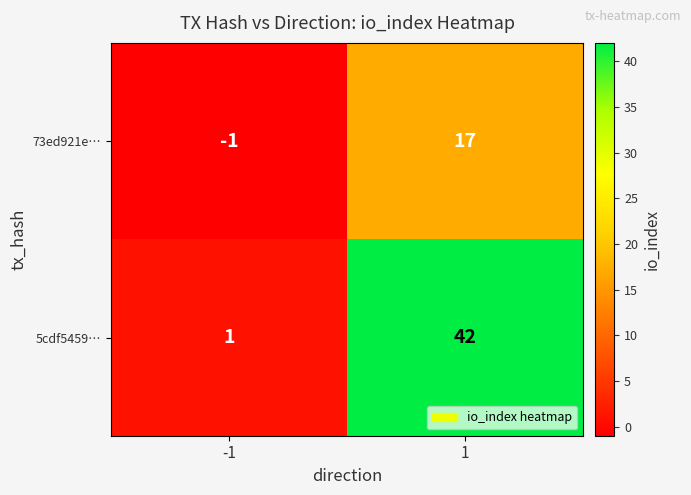

What is the approximate value of 5cdf5459… at 1?

42